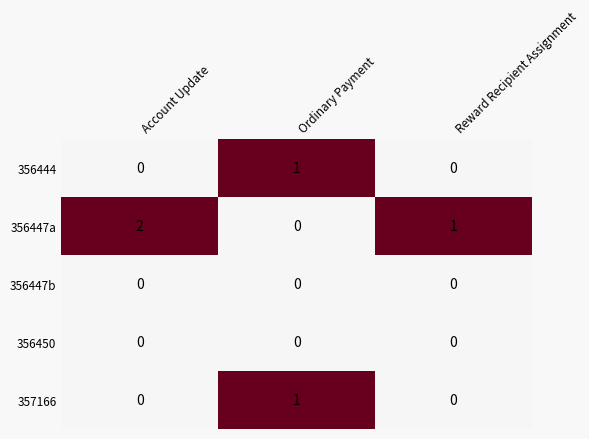

Is the value of 356450 at Account Update greater than the value of 357166 at Ordinary Payment?

No